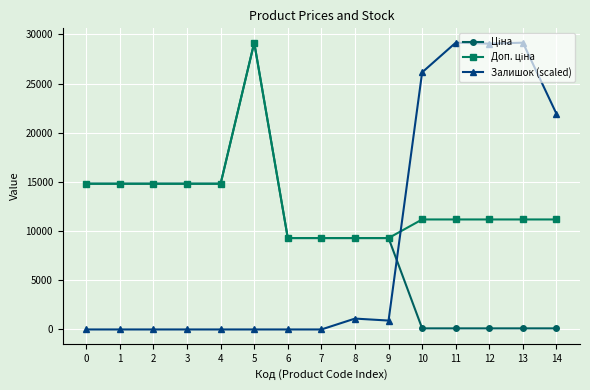

What is the maximum value shown in the chart?

29152.3